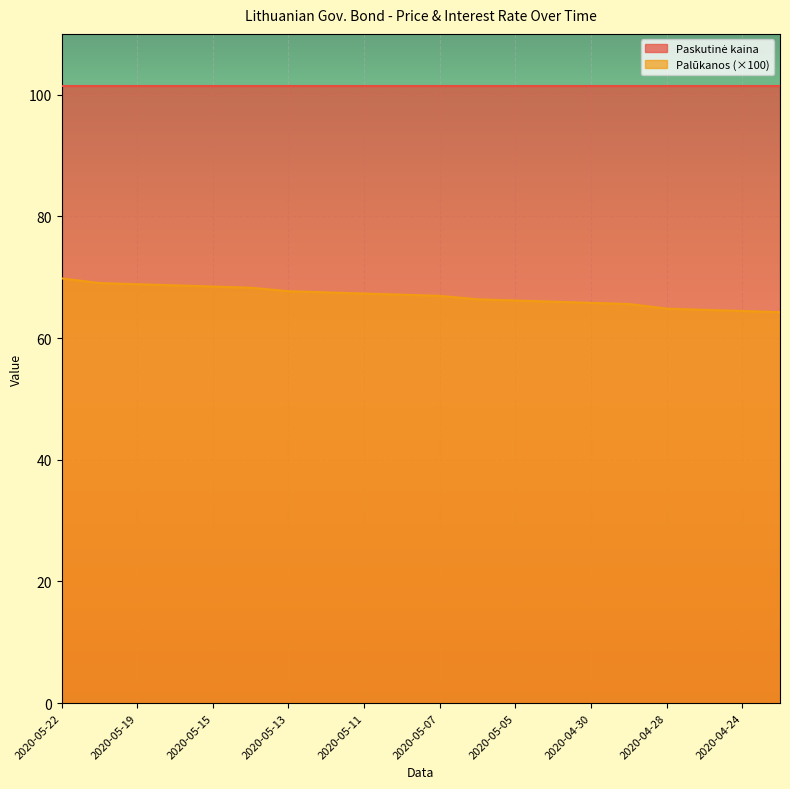

Which category has the lowest value across all series?

2020-04-23